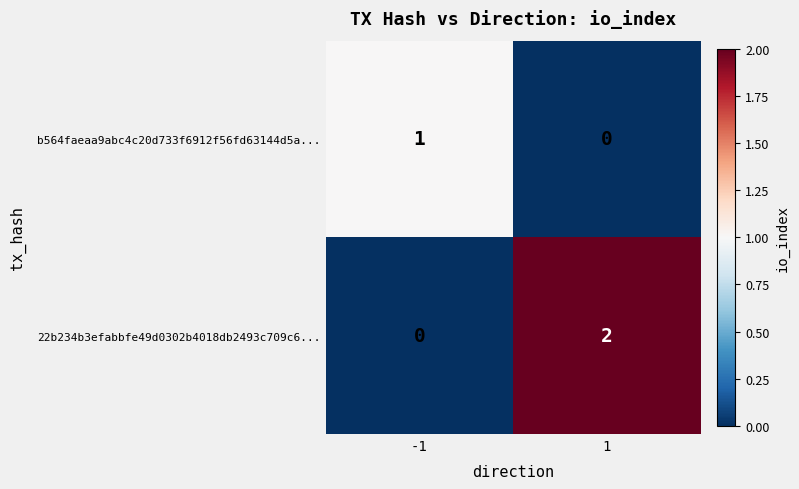

Is the value of b564faeaa9abc4c20d733f6912f56fd63144d5a... at -1 greater than the value of 22b234b3efabbfe49d0302b4018db2493c709c6... at 1?

No